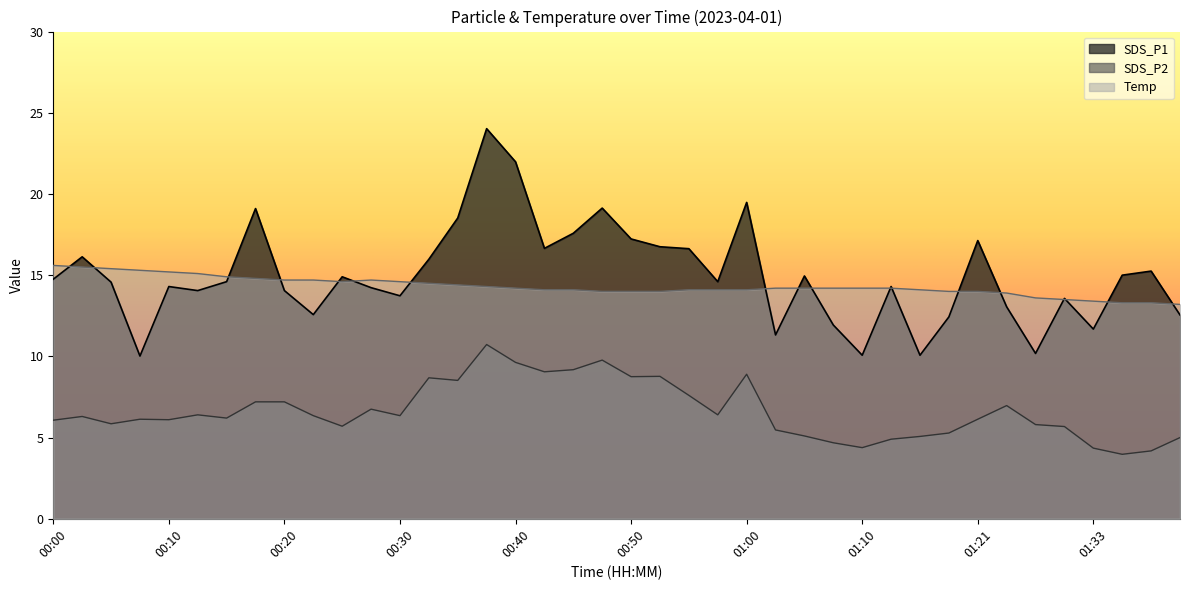

At which category is the sum across all series the highest?

00:37